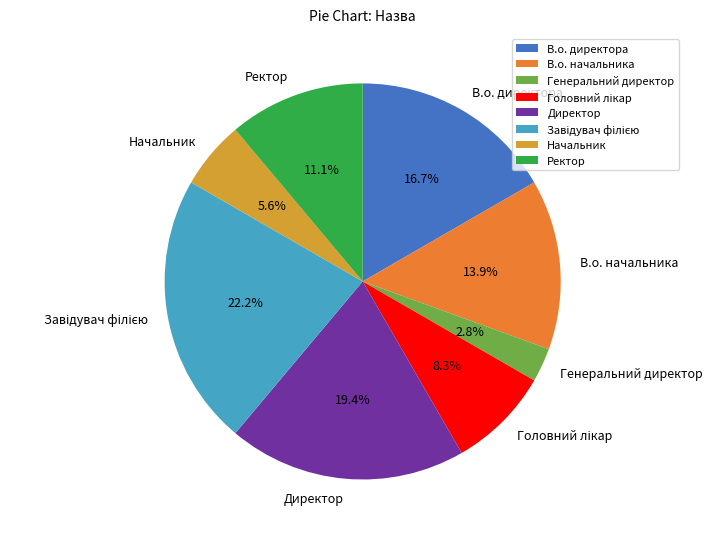

Combined, do Генеральний директор and Директор account for over 50%?

No